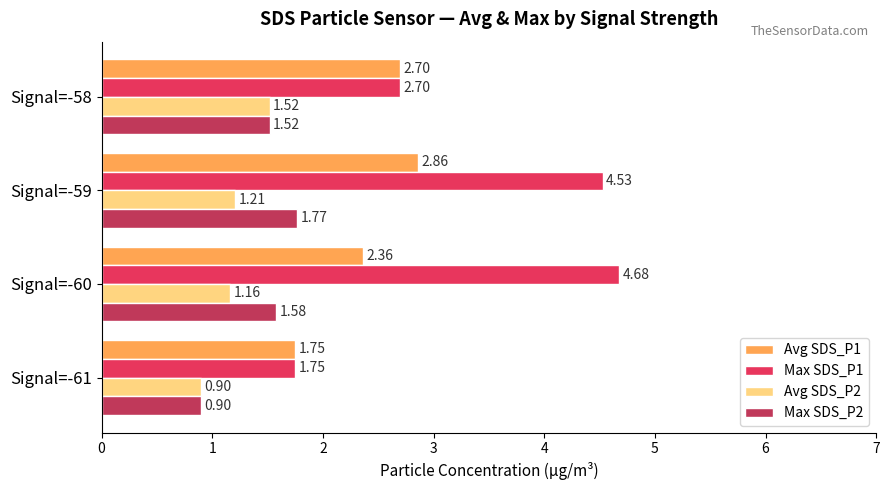

What is the total value across all series at Signal=-59?

10.4